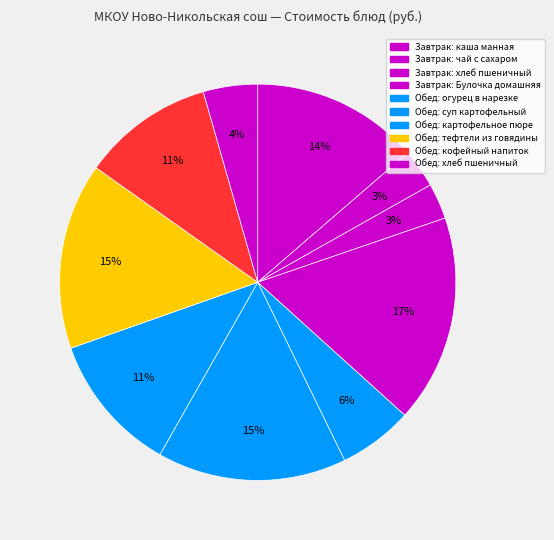

Count the number of slices in the pie.

10